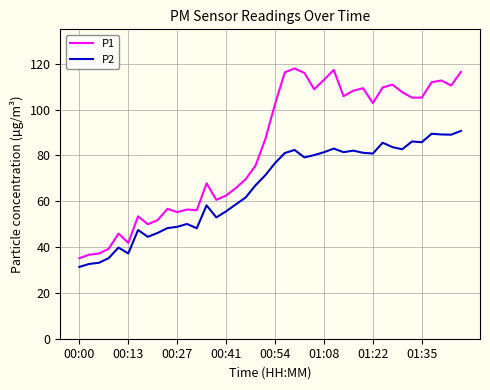

How many series are shown in this chart?

2